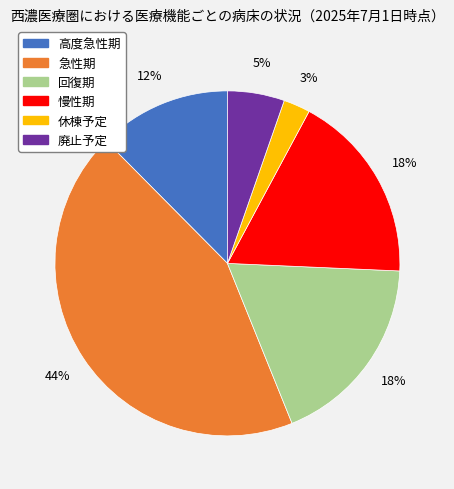

Count the number of slices in the pie.

6